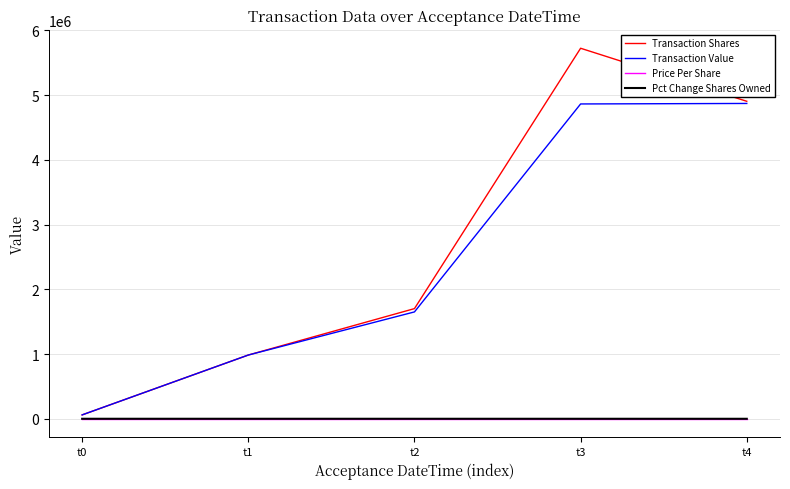

Which category has the lowest value in the Transaction Shares series?

t0